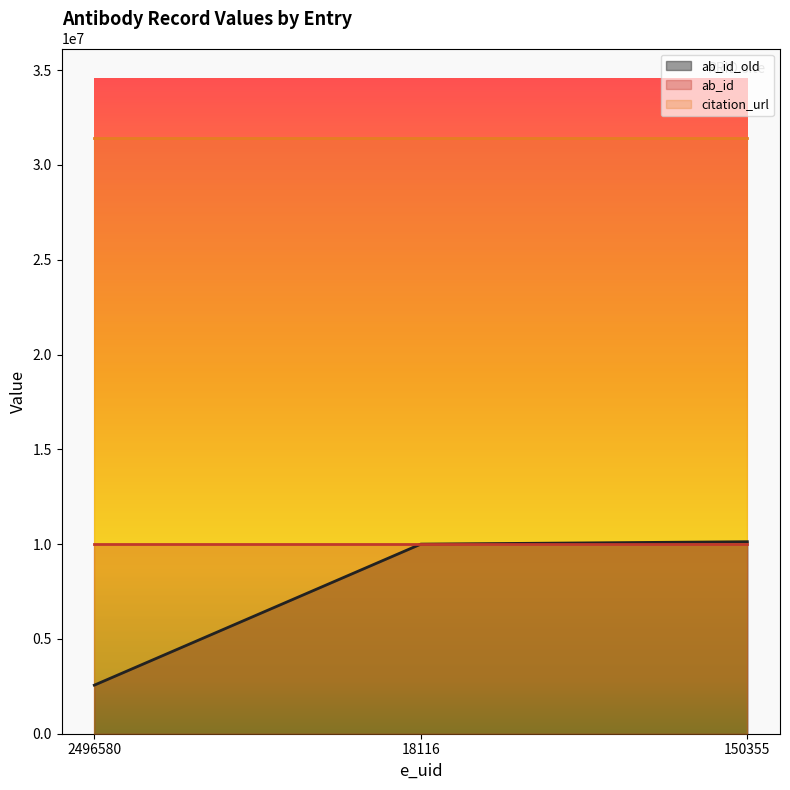

Does the chart have visible grid lines?

No